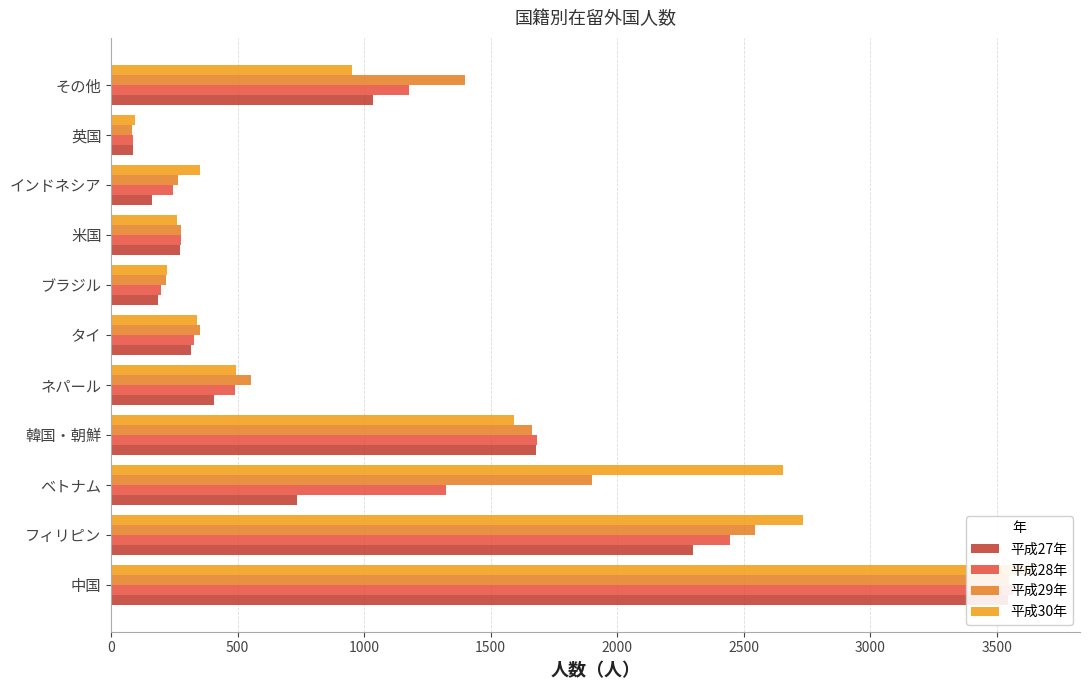

What is the minimum value shown in the chart?

82